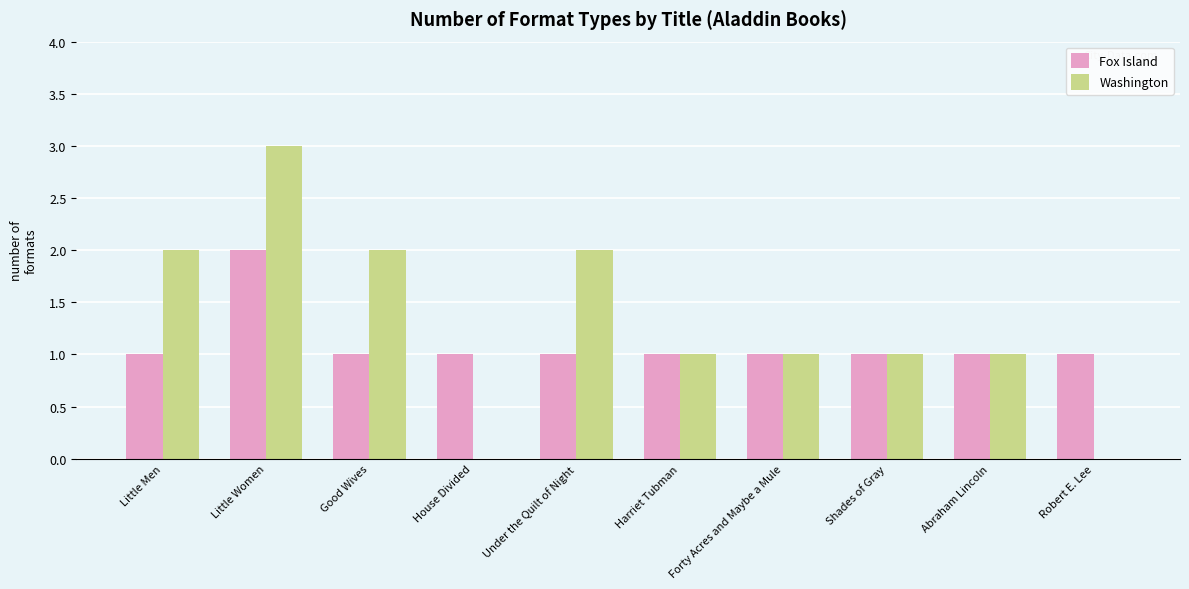

At which label does Fox Island reach its peak?

Little Women